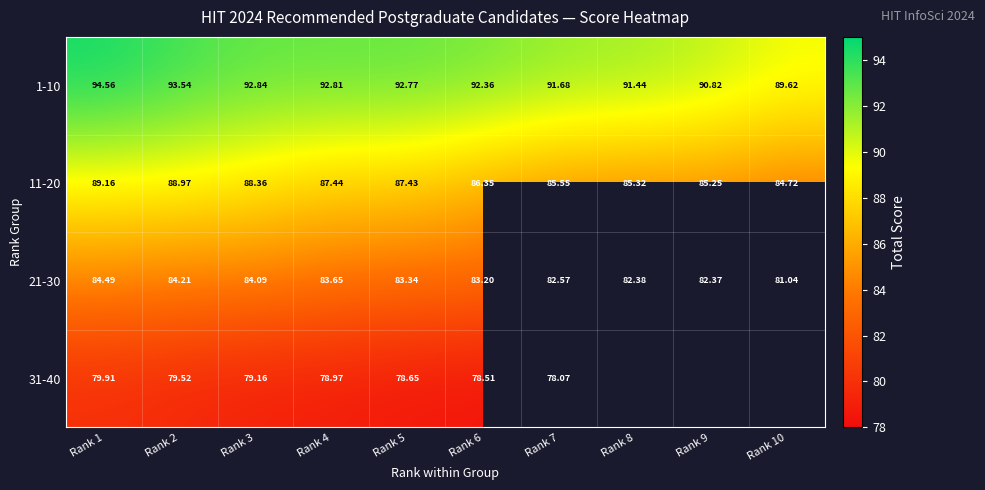

True or false: 11-20 has a value of 87.4 at Rank 5.

True